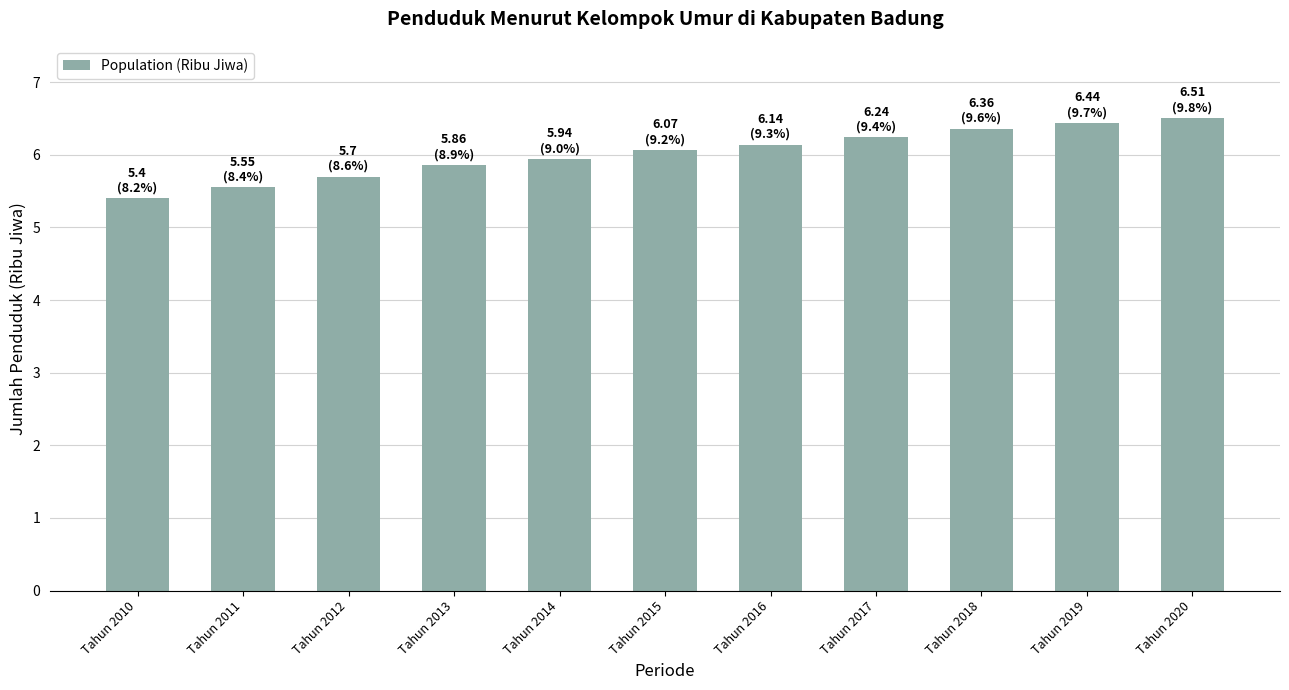

What is the sum of the values at Tahun 2015 and Tahun 2017?

12.3